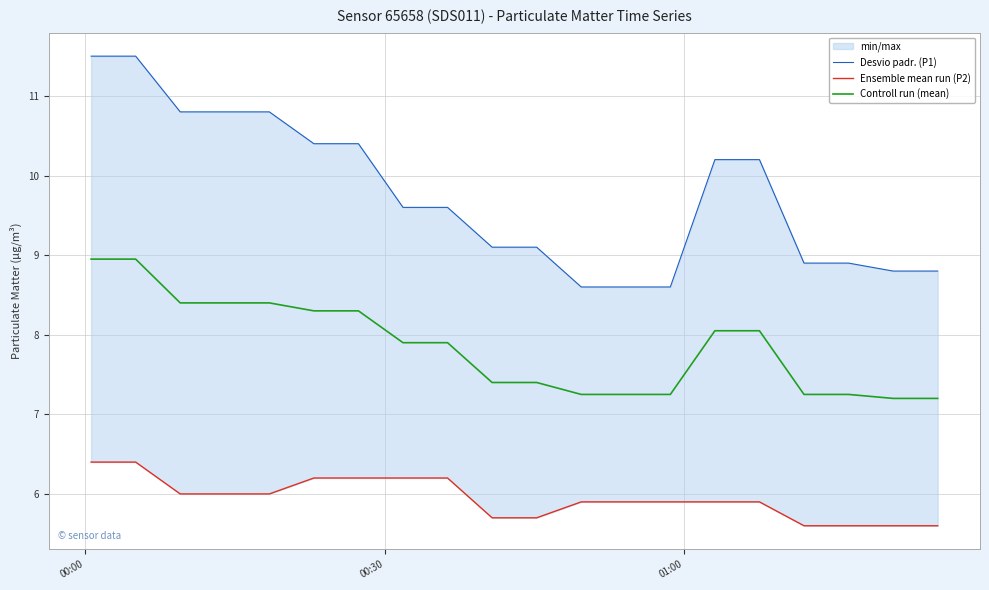

Reading left to right, transcribe all the data shown in this chart.

Desvio padr. (P1): 11.5	11.5	10.8	10.8	10.8	10.4	10.4	9.6	9.6	9.1	9.1	8.6	8.6	8.6	10.2	10.2	8.9	8.9	8.8	8.8
Ensemble mean run (P2): 6.4	6.4	6.0	6.0	6.0	6.2	6.2	6.2	6.2	5.7	5.7	5.9	5.9	5.9	5.9	5.9	5.6	5.6	5.6	5.6
Controll run (mean): 8.9	8.9	8.4	8.4	8.4	8.3	8.3	7.9	7.9	7.4	7.4	7.2	7.2	7.2	8.1	8.1	7.2	7.2	7.2	7.2